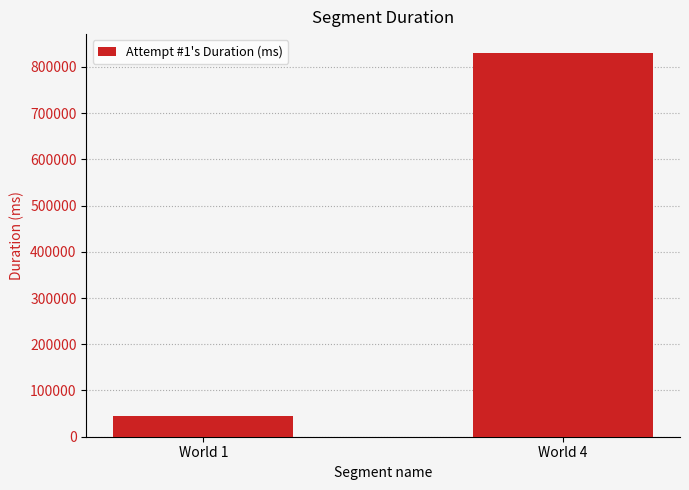

What is the sum of all values?

873659